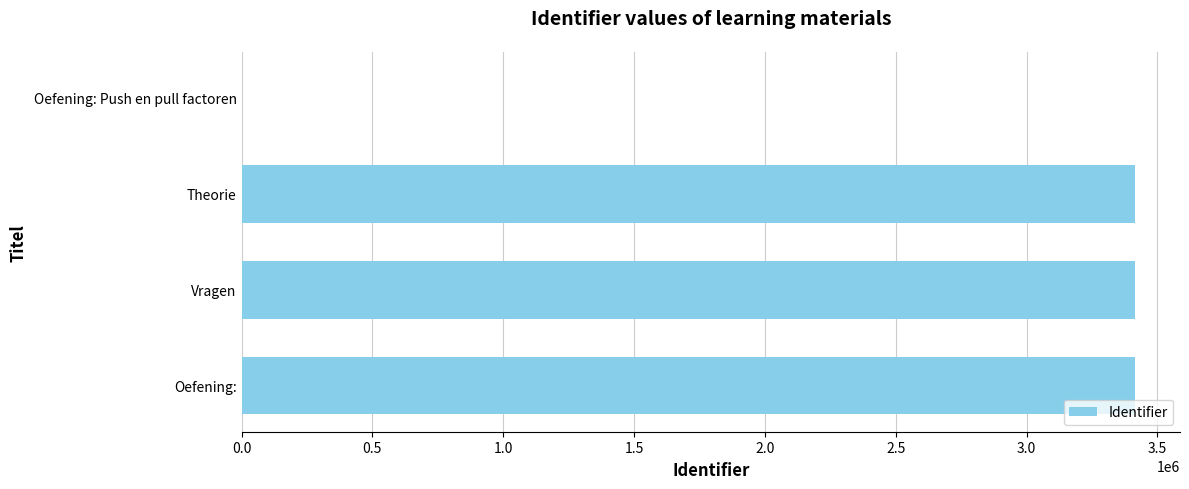

The chart shows a value of 860104 at Oefening:. True or false?

False